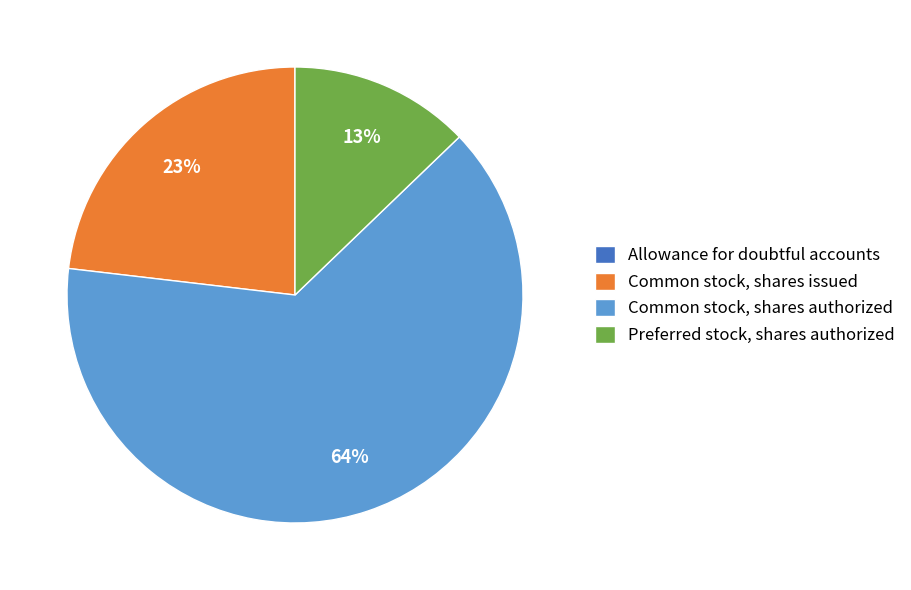

True or false: Common stock, shares issued accounts for 23% of the total.

True